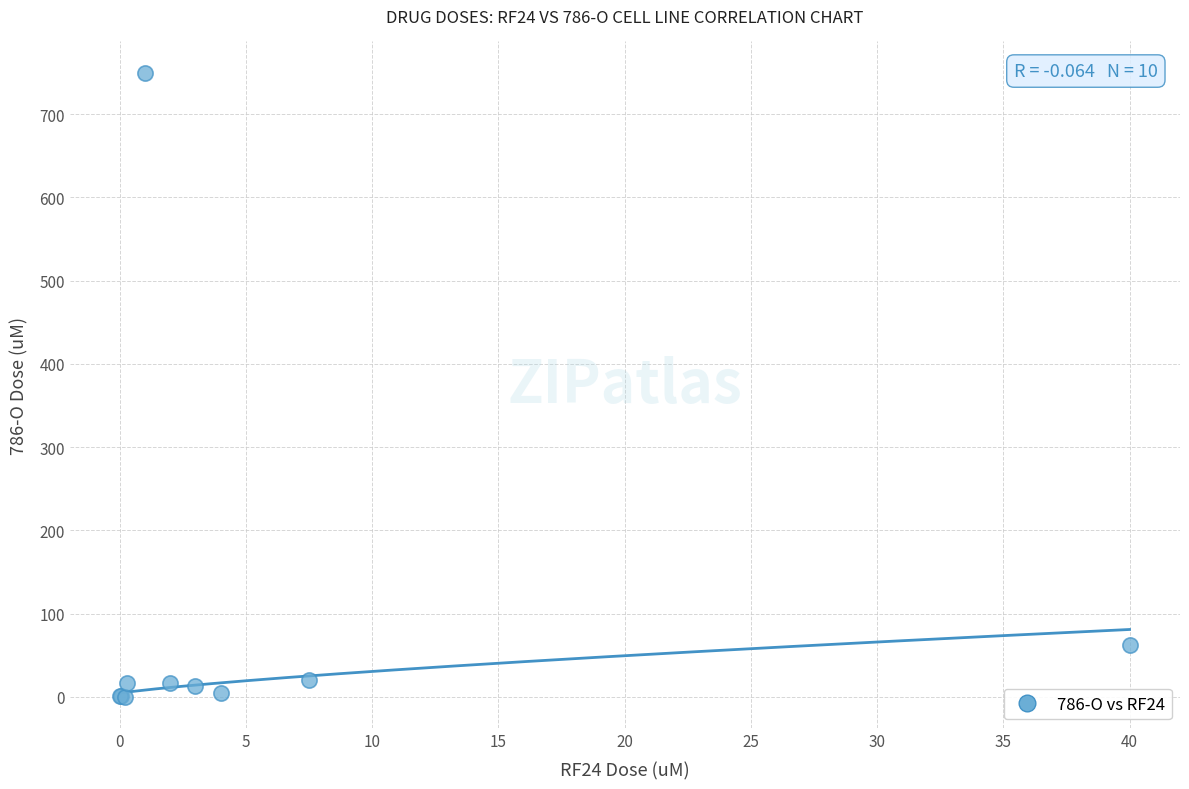

What Y value in the scatter plot is closest to 375?

62.5